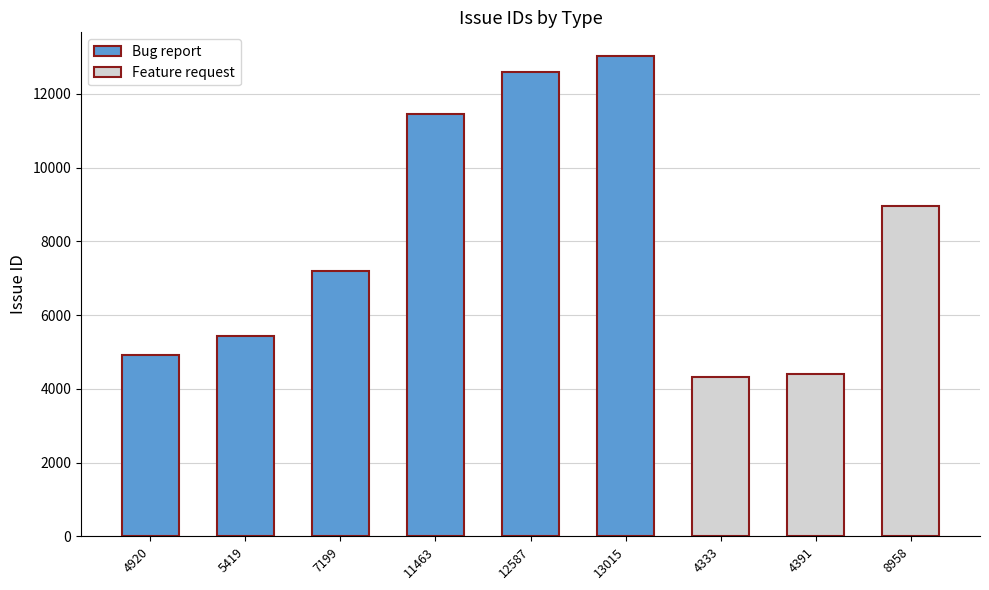

How many values exceed 7199?

4